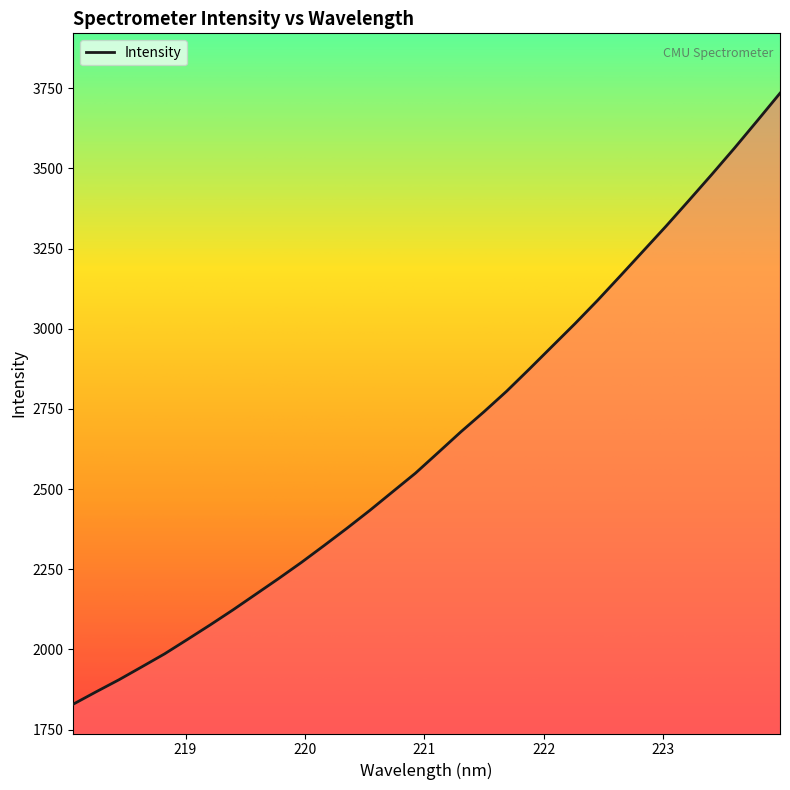

What is the greatest value displayed?

3734.4